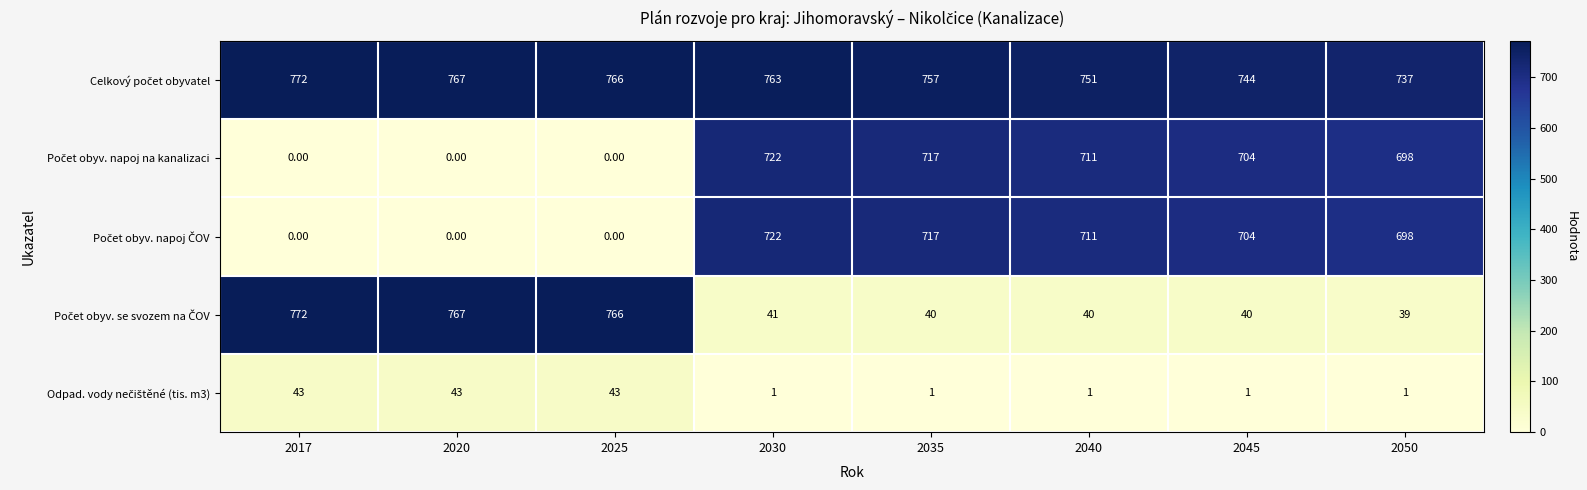

What is the difference between the highest and lowest values at 2035?

756